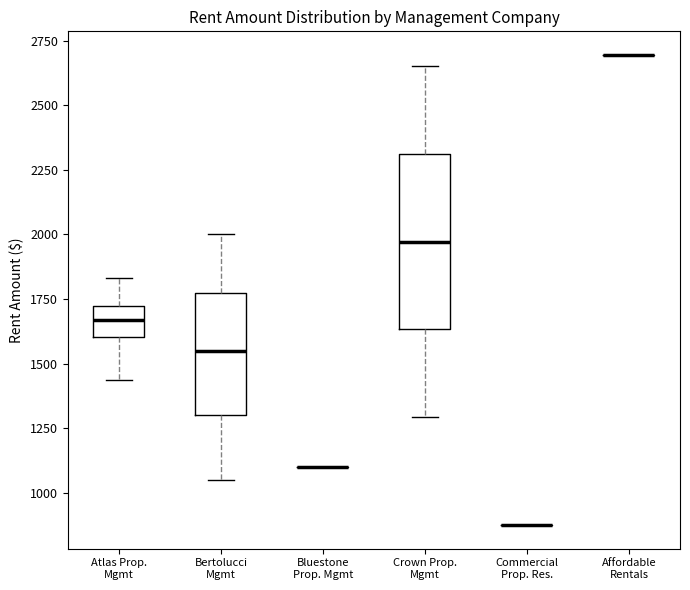

Comparing the boxes themselves (not the whiskers), which one is the tallest?

Crown Prop. Mgmt